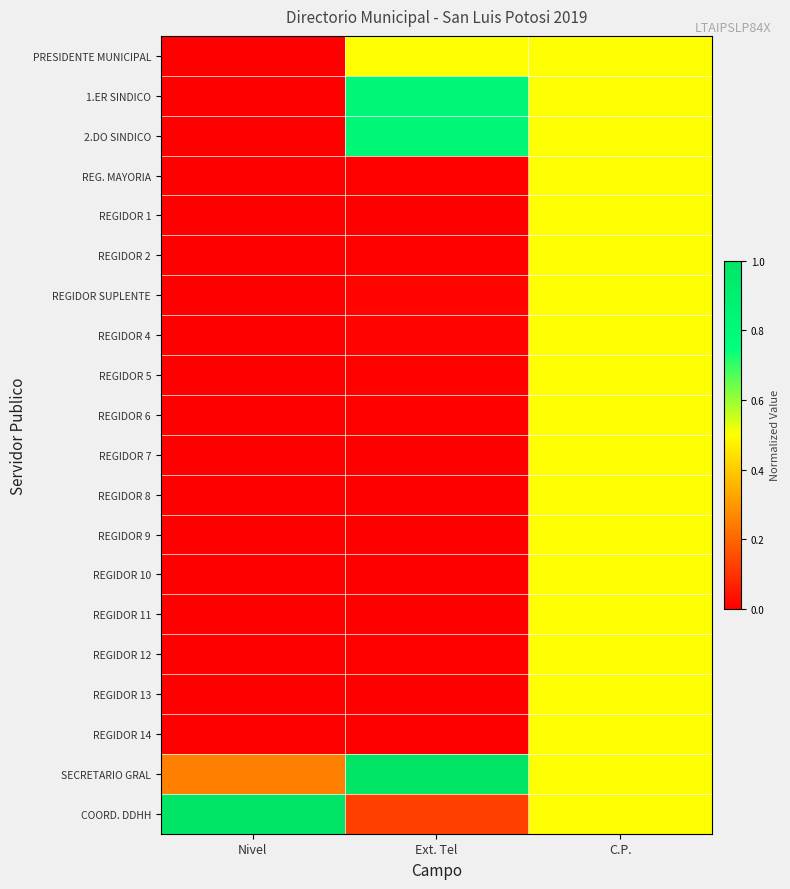

Between Nivel and Ext. Tel, which series saw the biggest shift?

COORD. DDHH